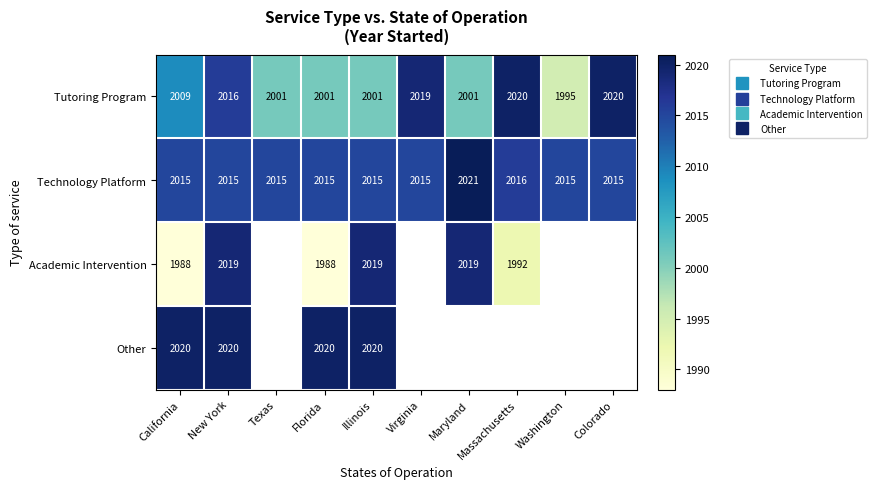

At how many categories does at least one series exceed 1989?

10